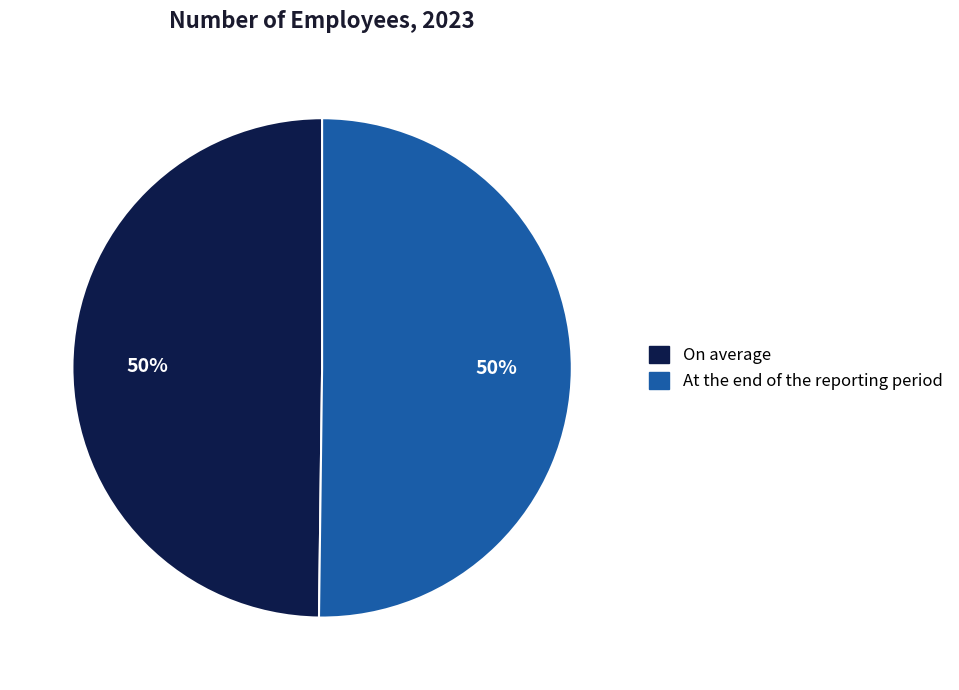

Approximately how many times larger is the value at On average compared to At the end of the reporting period?

1.0